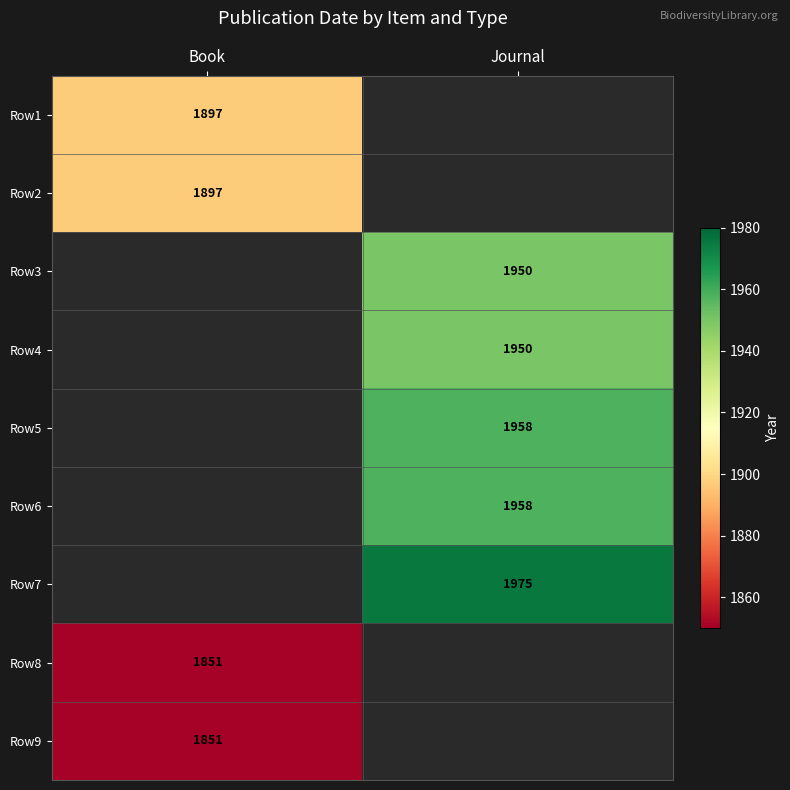

The value of Row3 at Journal is 504. True or false?

False